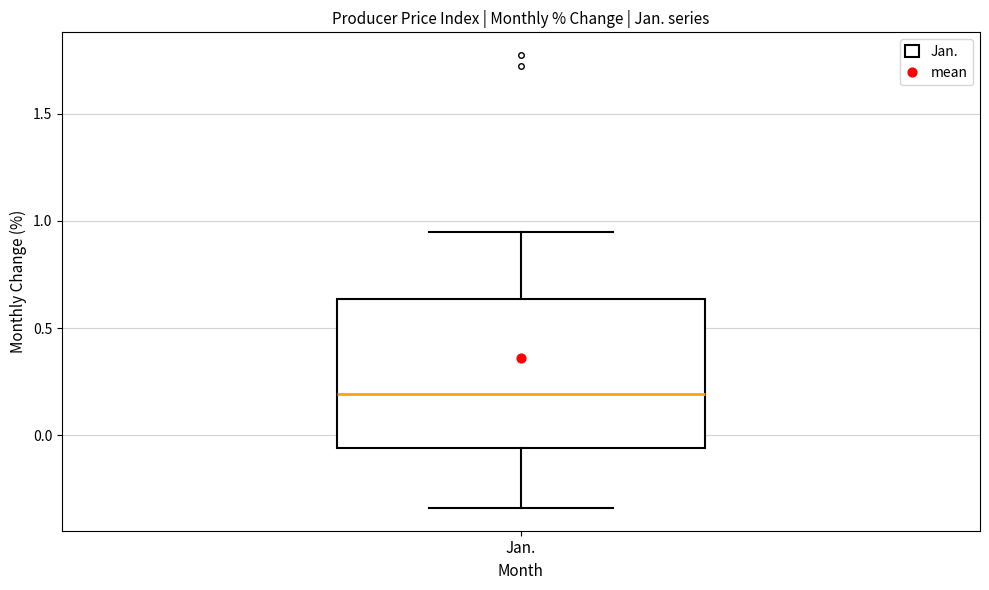

Where does the lower whisker of the box for Jan. end on the y-axis? The values are not printed on the chart, so give them approximately, as read against the axis.

-0.35